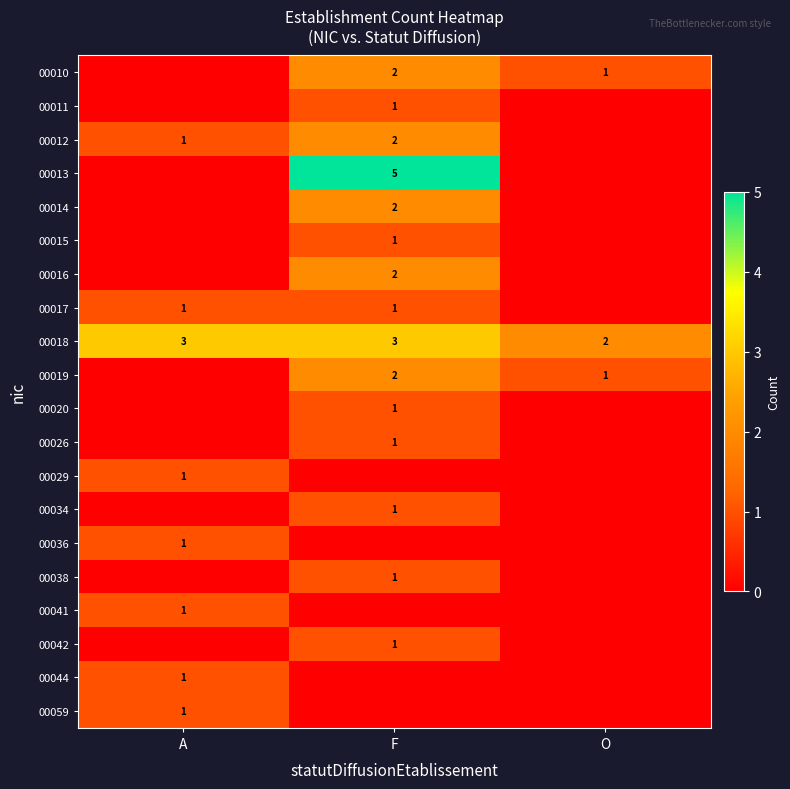

True or false: 00013 has a value of 5 at F.

True